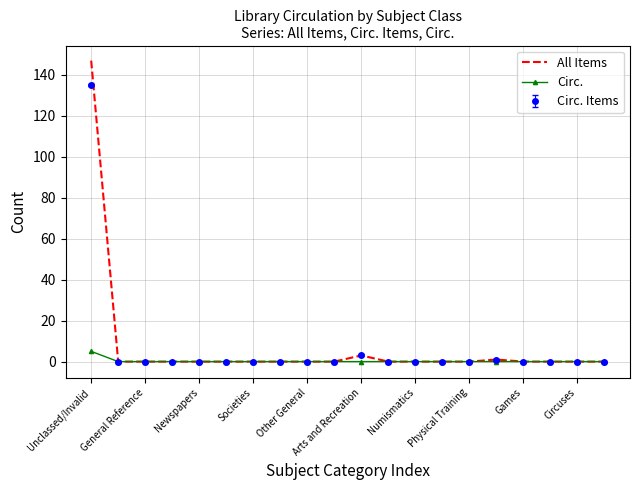

Which series has the widest spread of values?

All Items